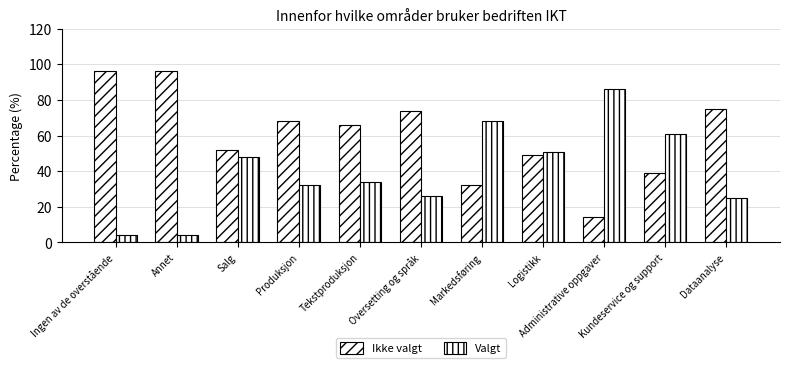

Which category has the lowest value across all series?

Ingen av de overstående